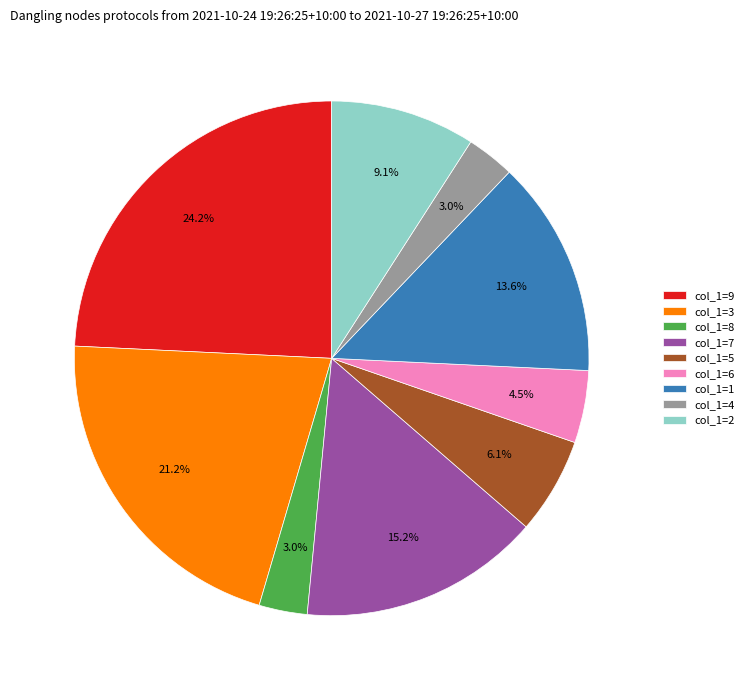

To the nearest percent, what is the average slice percentage?

11%